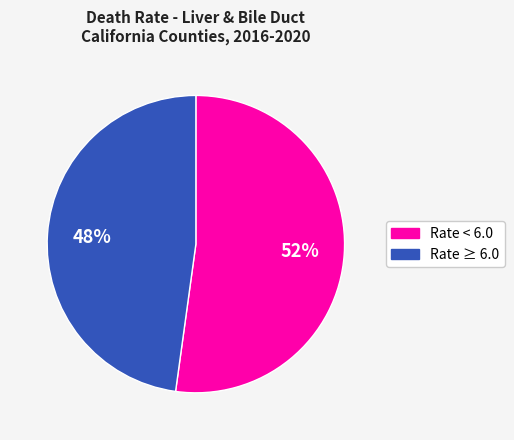

To the nearest percent, what is the difference between the largest and smallest slice percentages?

4%